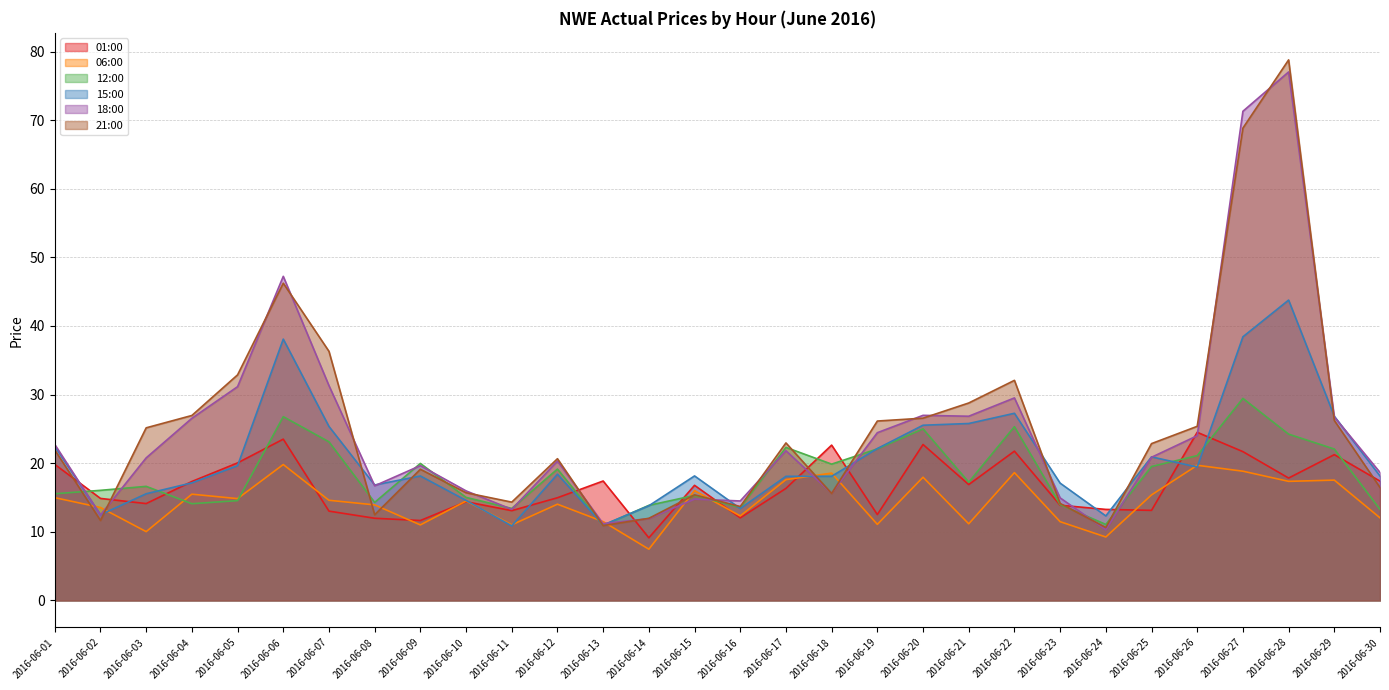

Does the chart display data point markers on the line(s)?

No